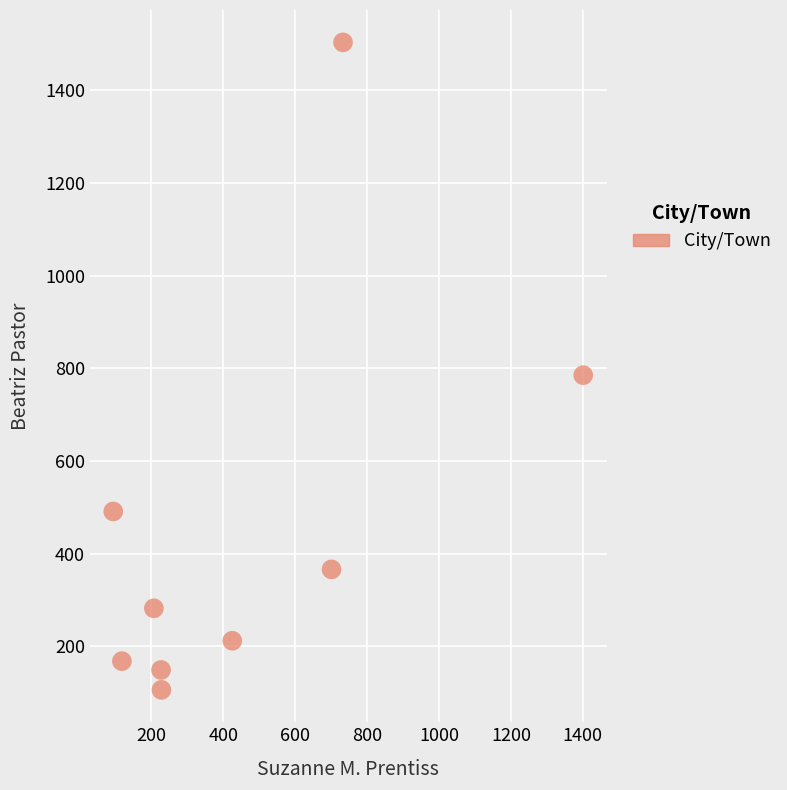

What is the average Y value?

451